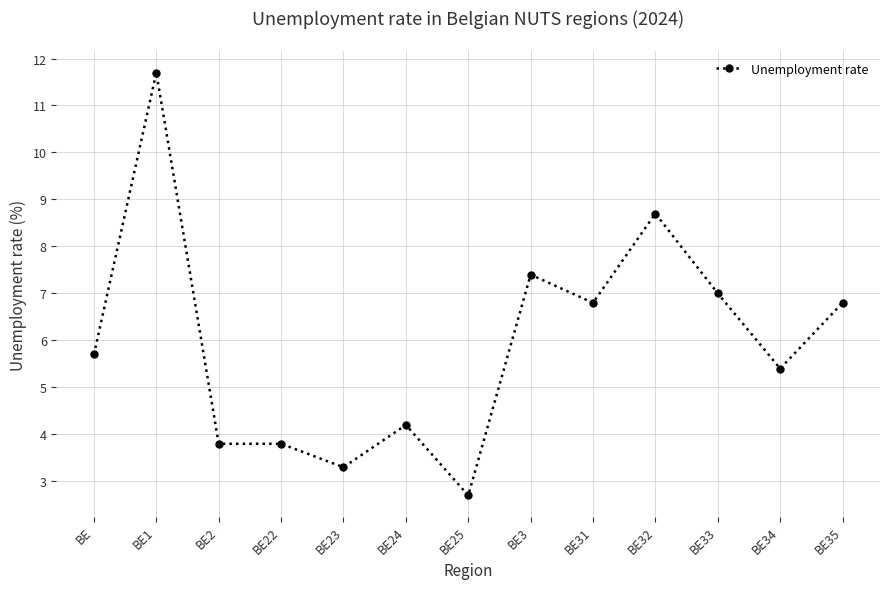

What is the smallest value displayed?

2.7